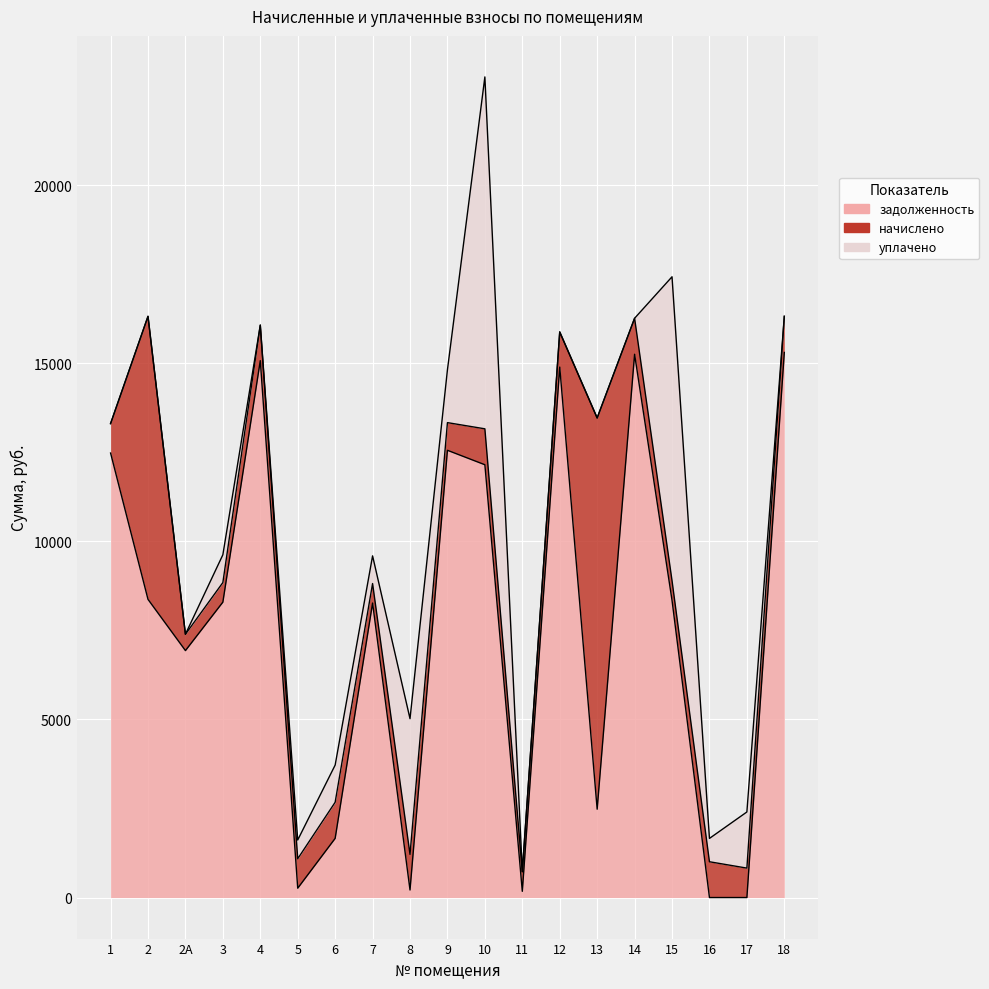

Which series changed the most between 6 and 17?

задолженность